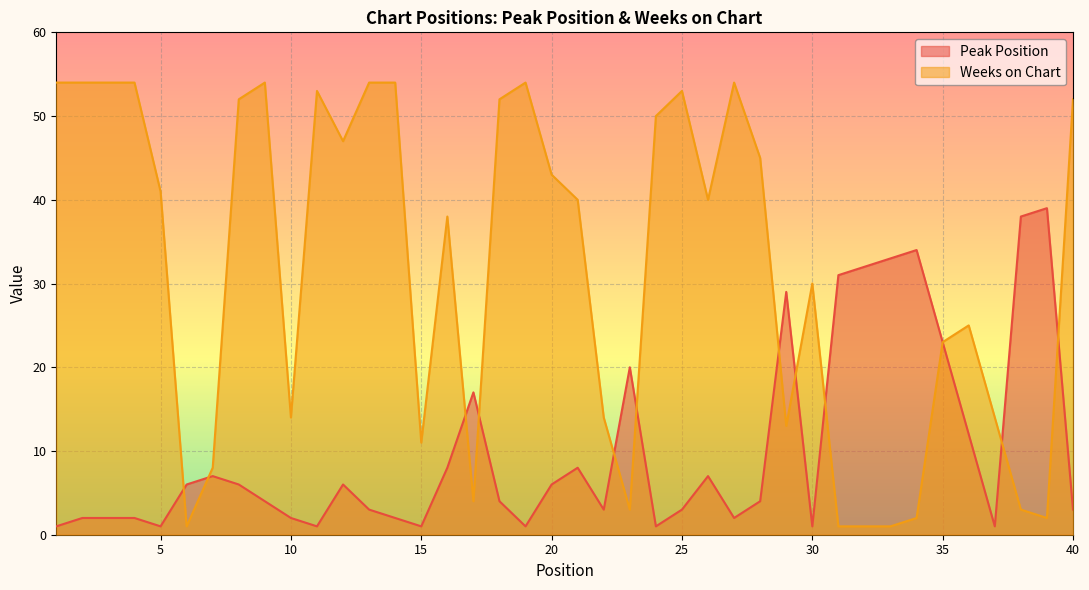

True or false: Weeks on Chart has a value of 14 at 3.

False